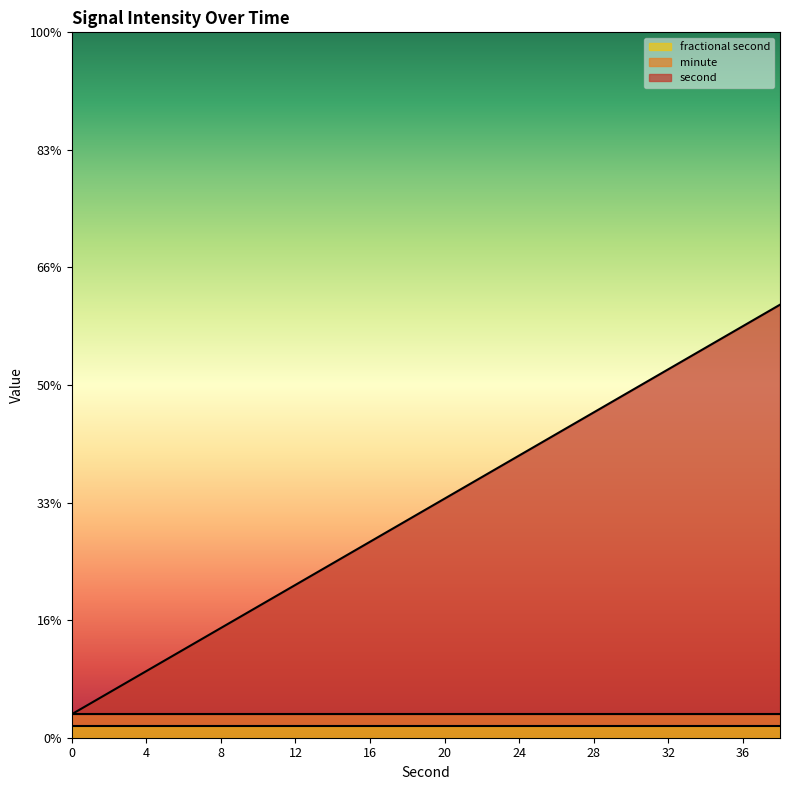

True or false: fractional second and minute intersect in this chart.

False